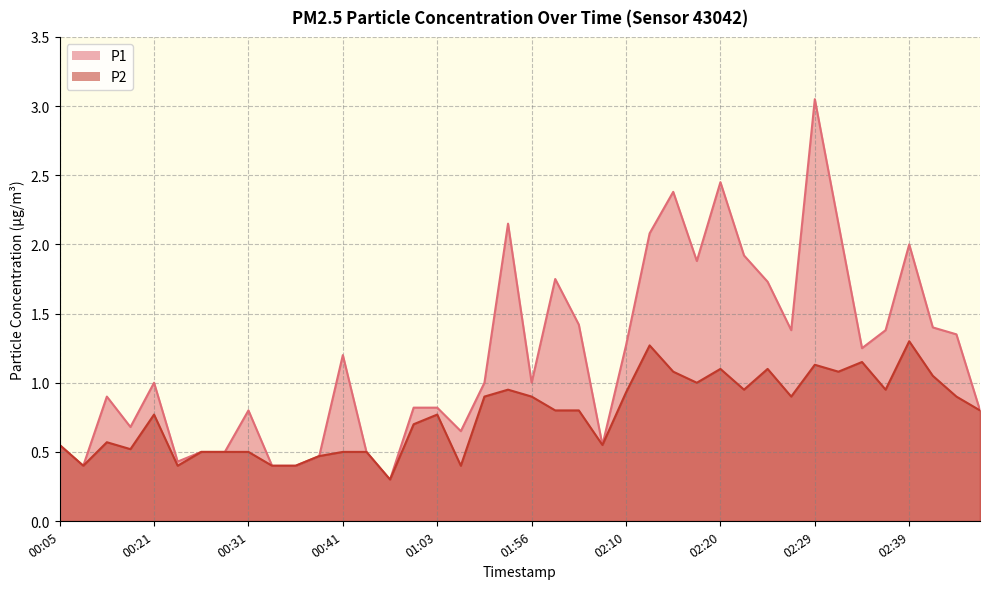

Where is the first local minimum for P2?

00:11